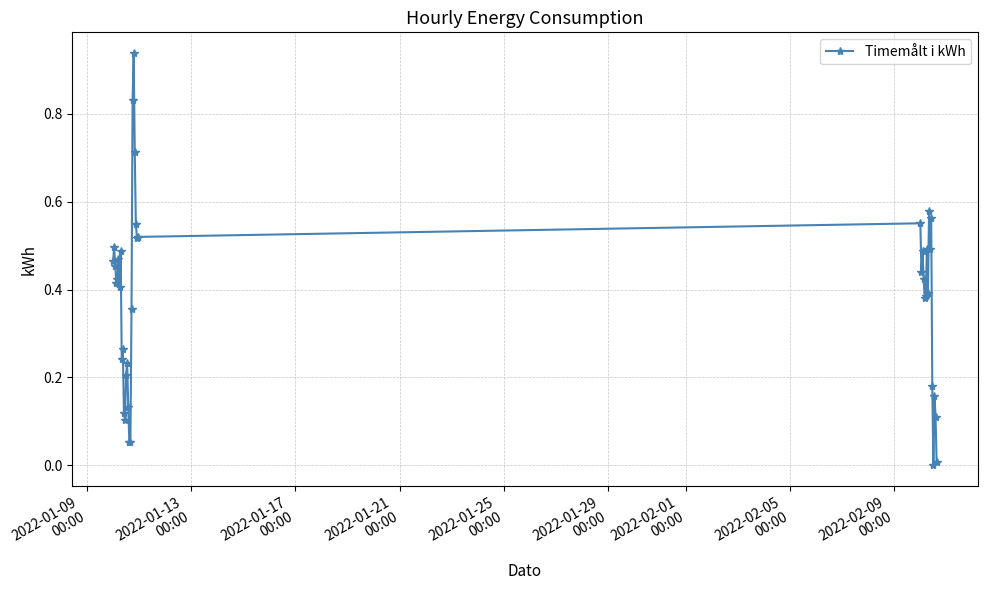

What is the sum of all values?

15.1